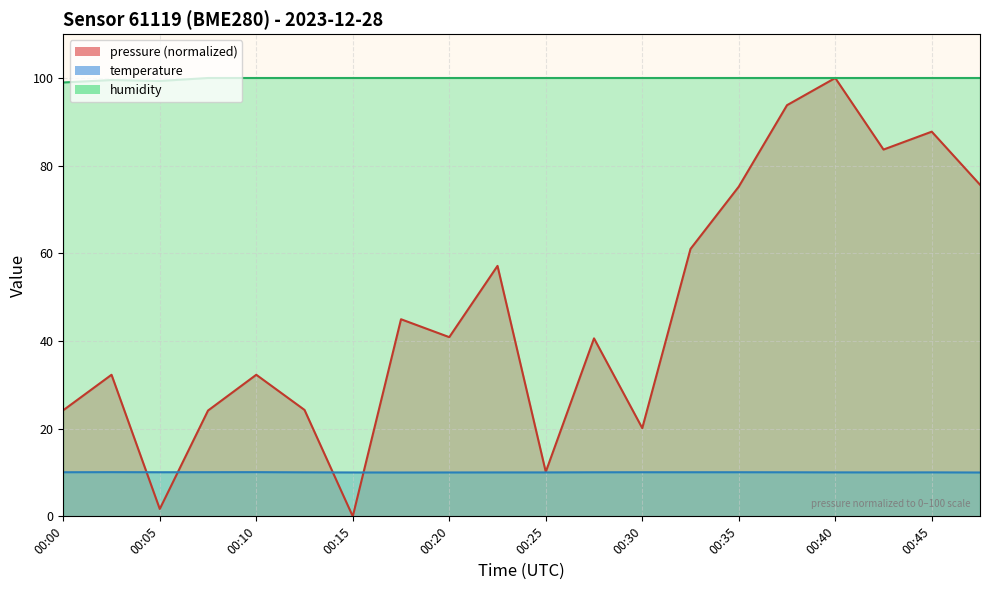

The value of temperature at 00:20 is 10.0. True or false?

True